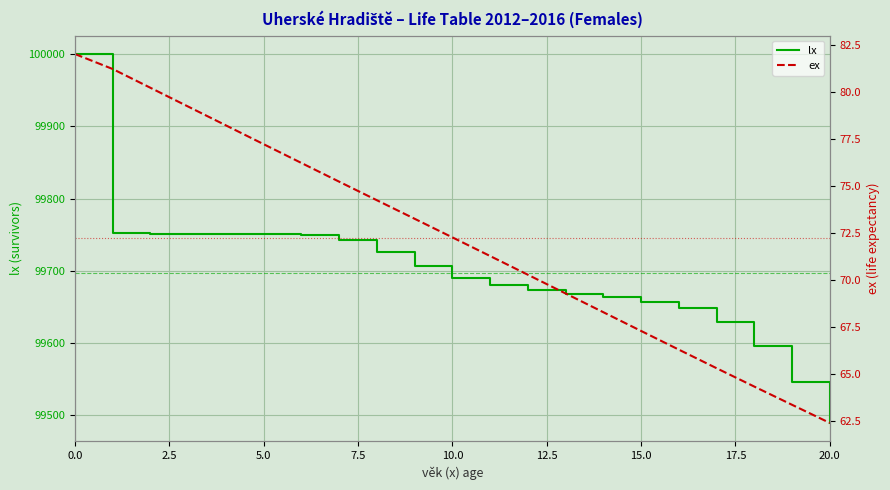

What is the smallest value displayed?

62.4